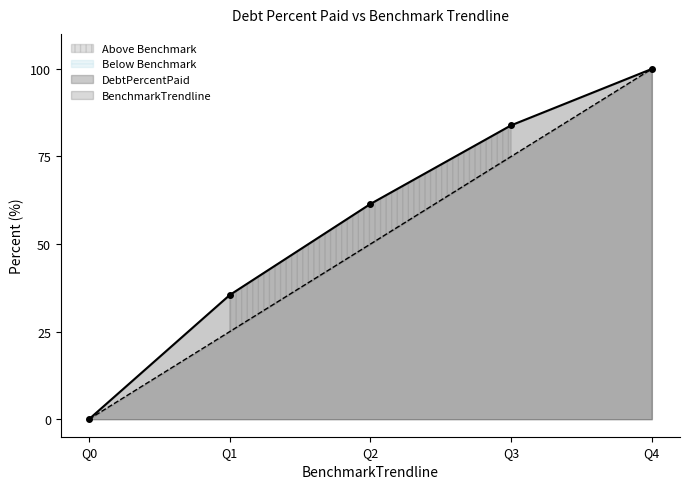

What are all the series names shown in the legend?

DebtPercentPaid, BenchmarkTrendline